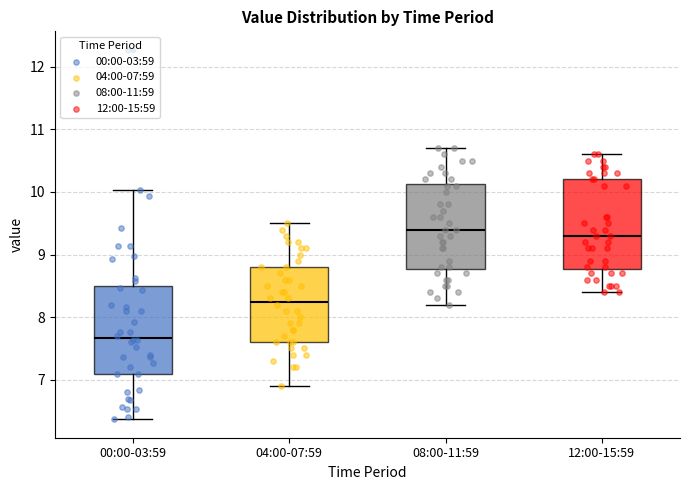

Which box's median line is the lowest?

00:00-03:59